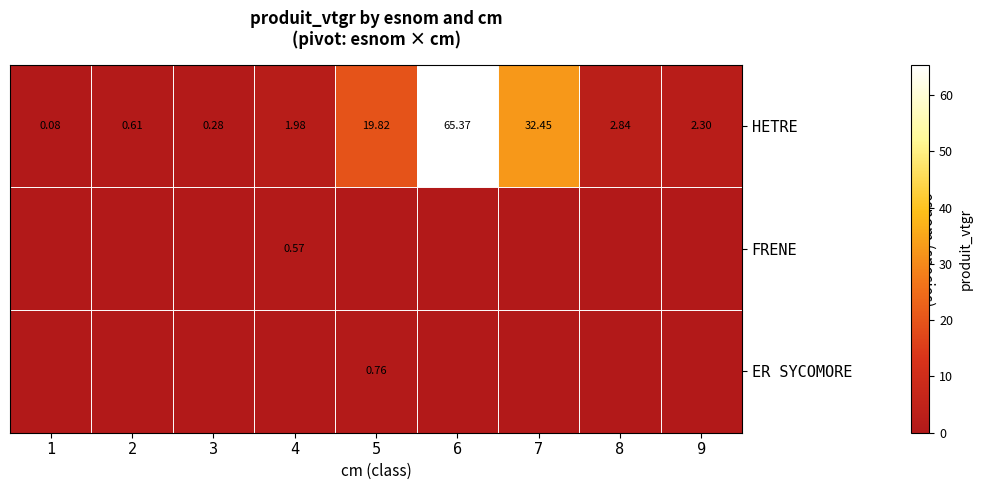

At which label does HETRE reach its minimum?

1